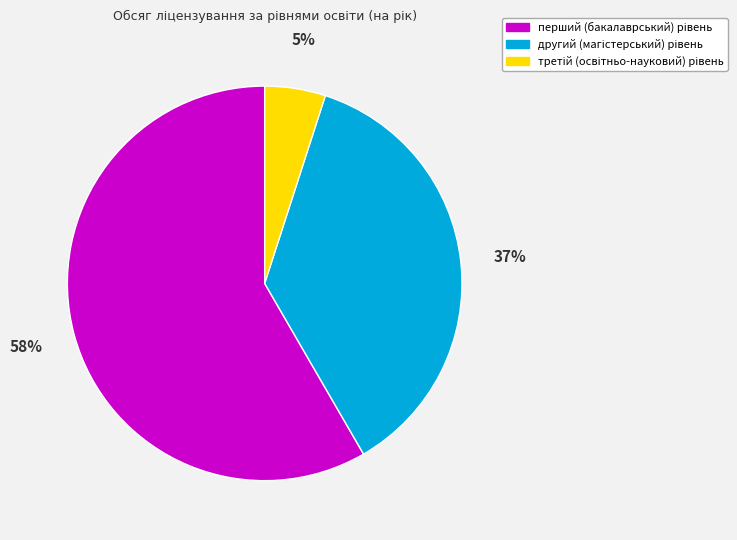

To the nearest percent, what is the average slice percentage?

33%